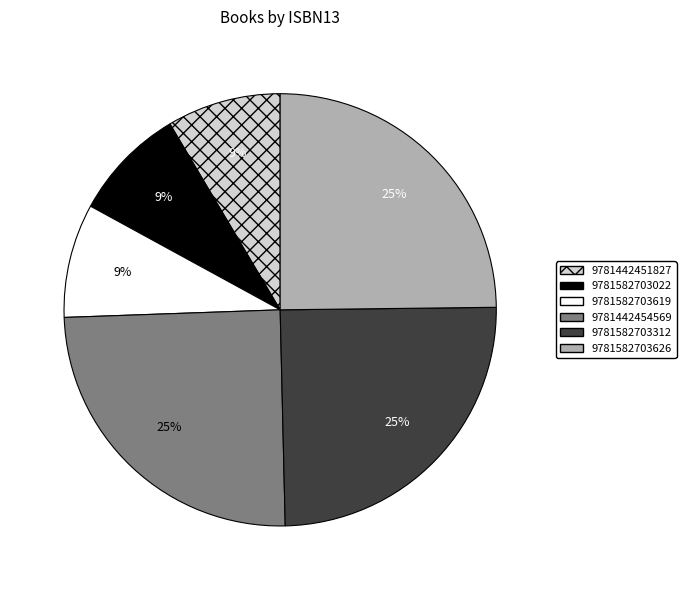

To the nearest percent, what is the average slice percentage?

17%